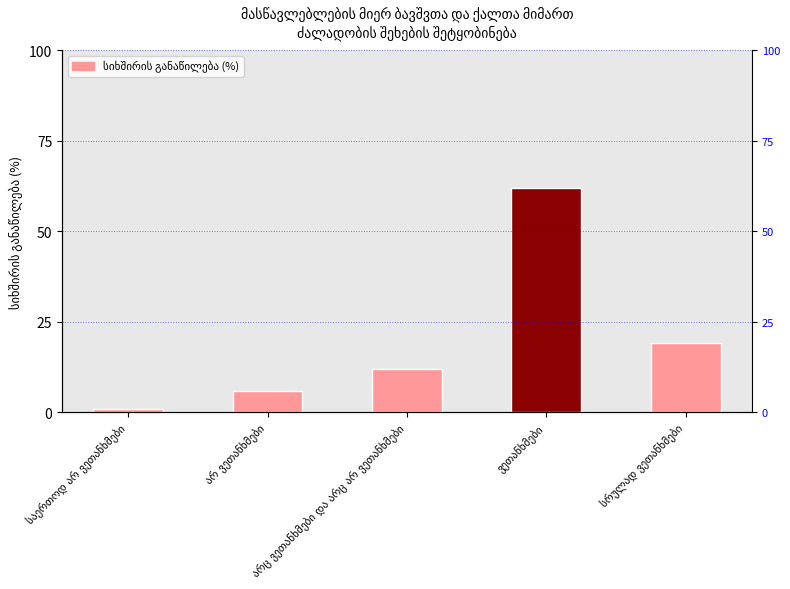

Which category has the highest value across all series?

ვეთანხმები